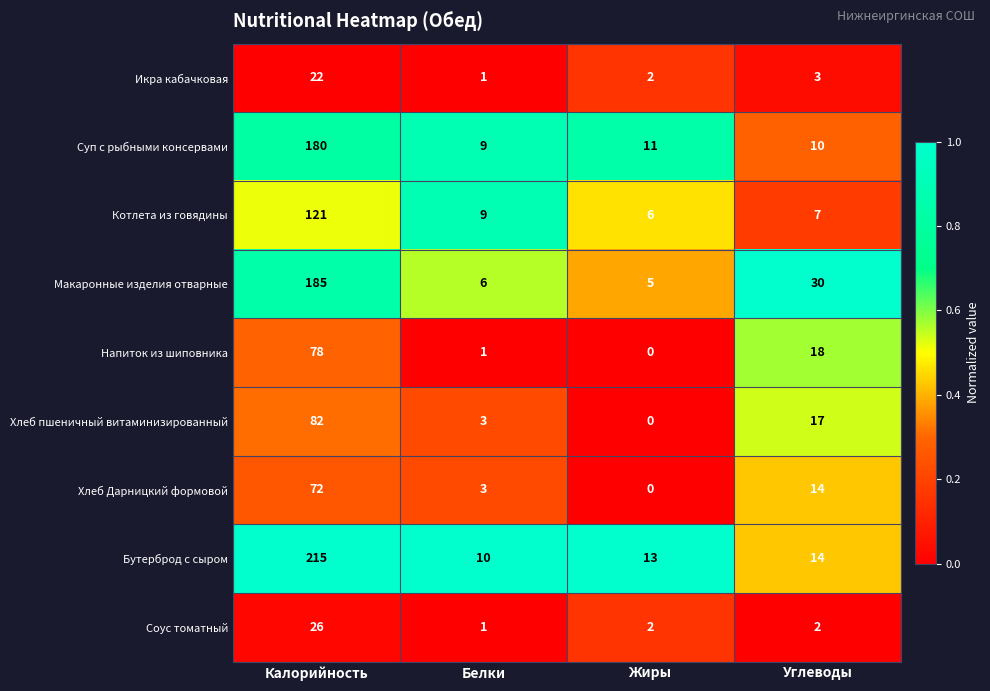

What is the approximate value of Суп с рыбными консервами at Углеводы, to the nearest 10?

10